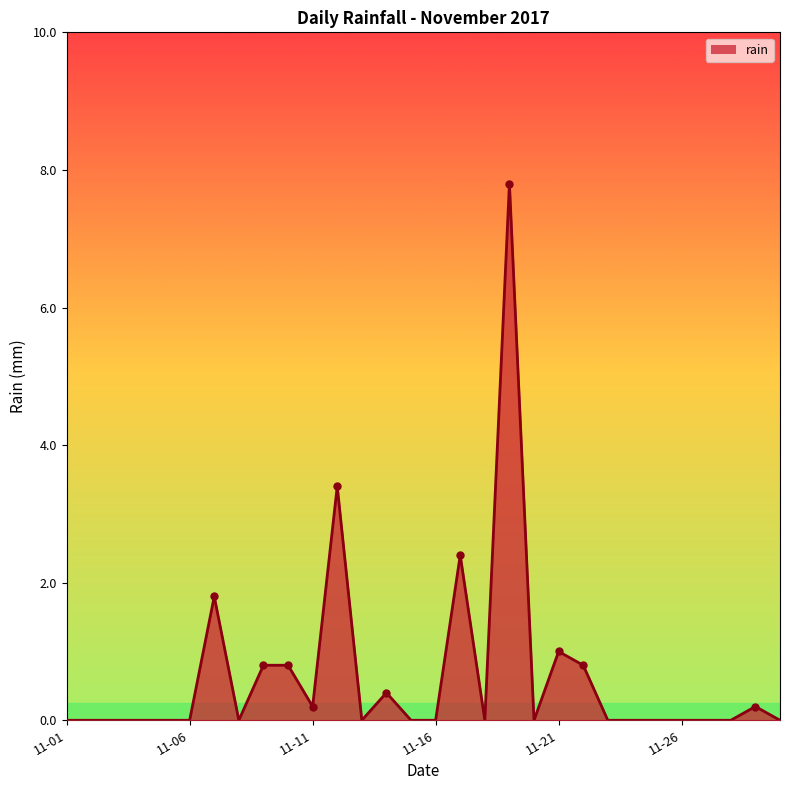

What is the maximum value shown in the chart?

7.8